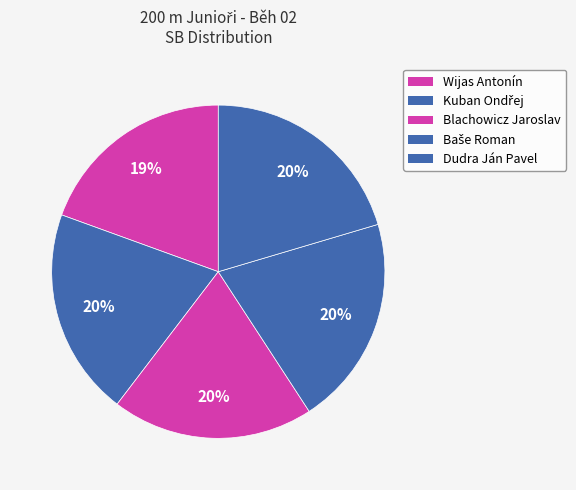

To the nearest percent, what is the combined percentage of Dudra Ján Pavel and Blachowicz Jaroslav?

40%